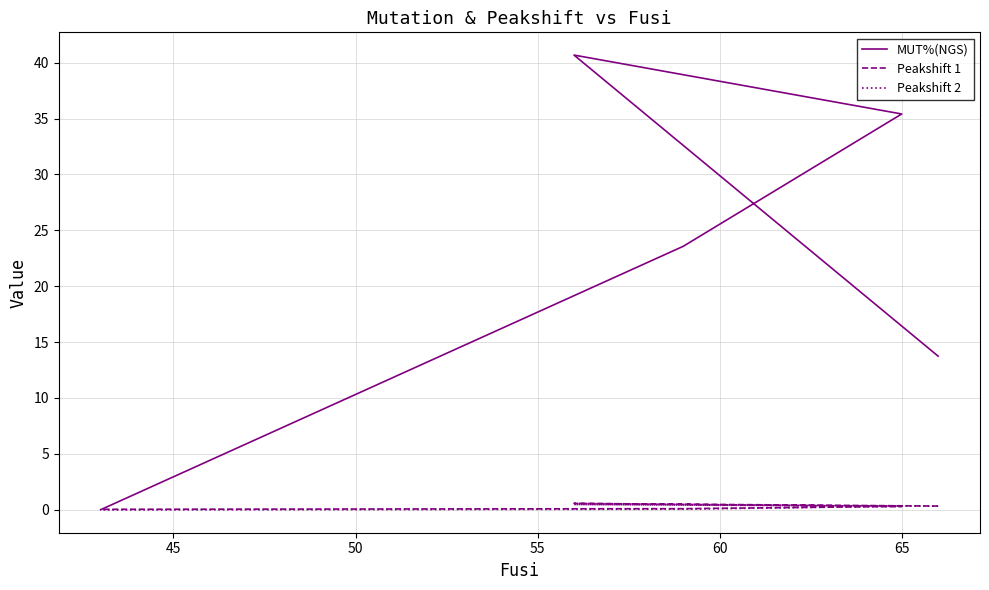

At how many categories does at least one series exceed 25?

2